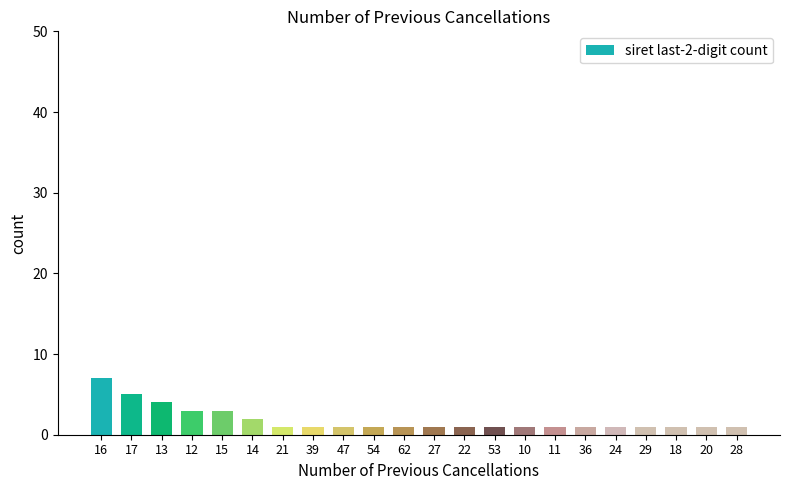

Reading left to right, what are all the values shown in this chart?

7	5	4	3	3	2	1	1	1	1	1	1	1	1	1	1	1	1	1	1	1	1